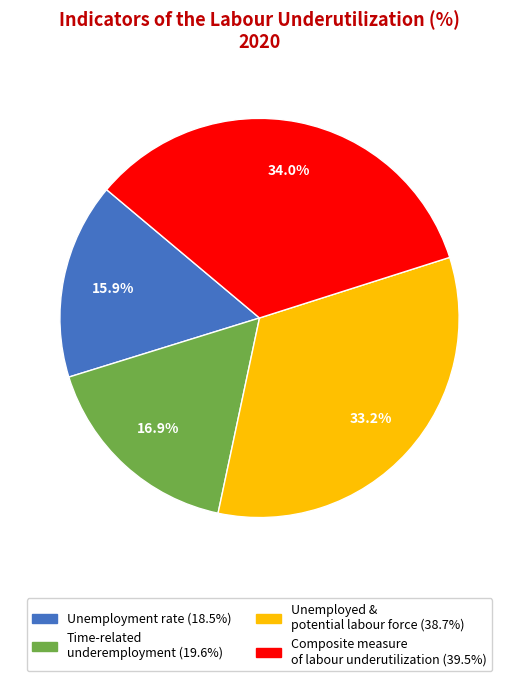

Is there a majority slice in this chart?

No